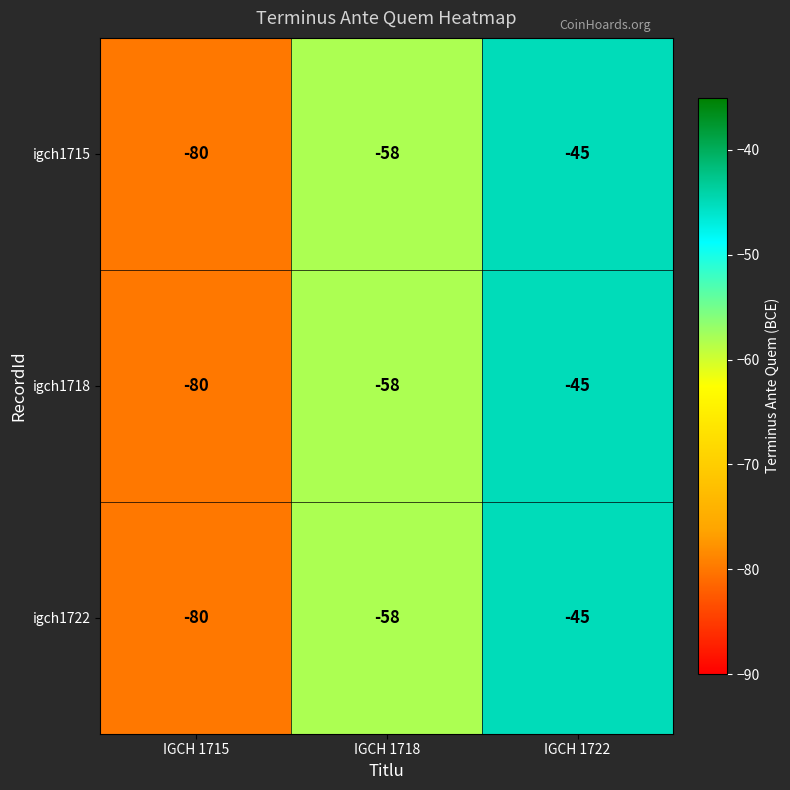

Where does the igch1718 series first go above -58?

IGCH 1722